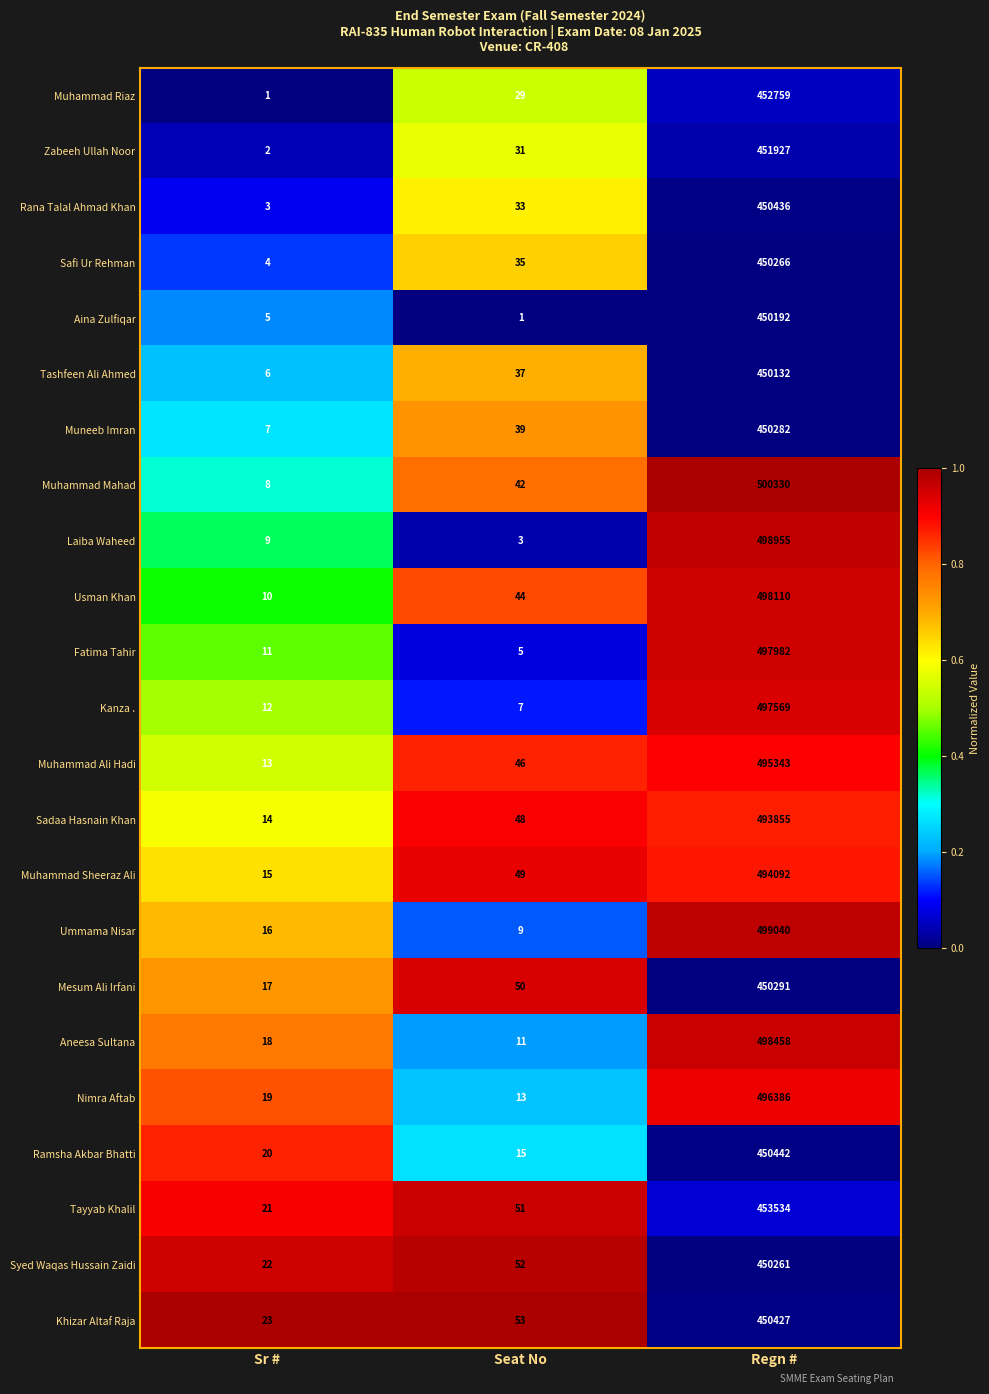

Which category has the lowest value in the Rana Talal Ahmad Khan series?

Sr #